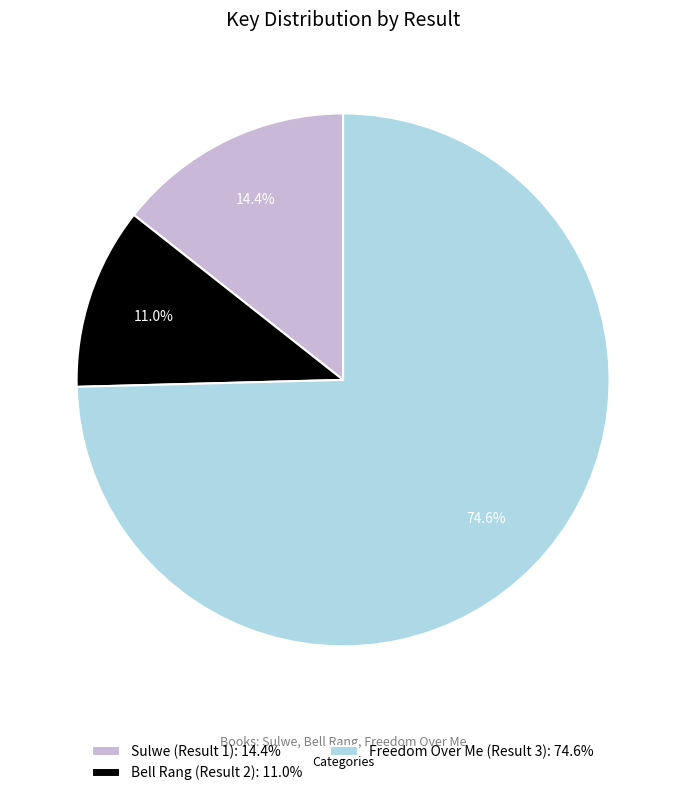

How many slices are in this pie chart?

3